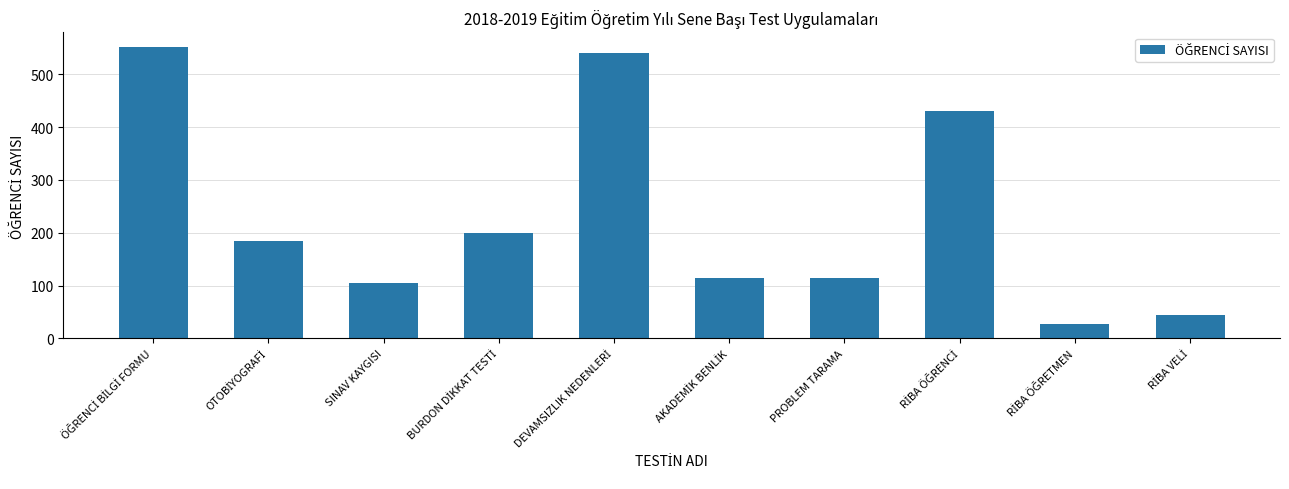

True or false: the data shows 200 at PROBLEM TARAMA.

False